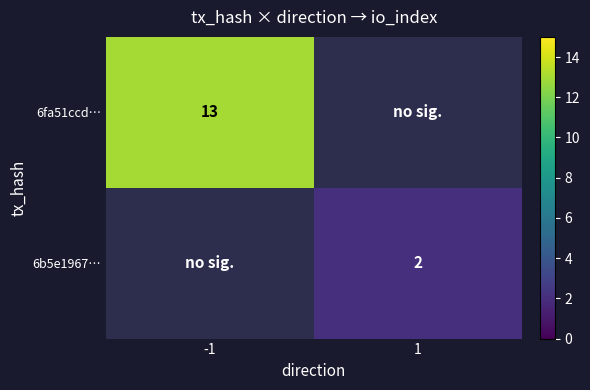

Is the value of 6fa51ccd… at -1 greater than the value of 6b5e1967… at 1?

Yes